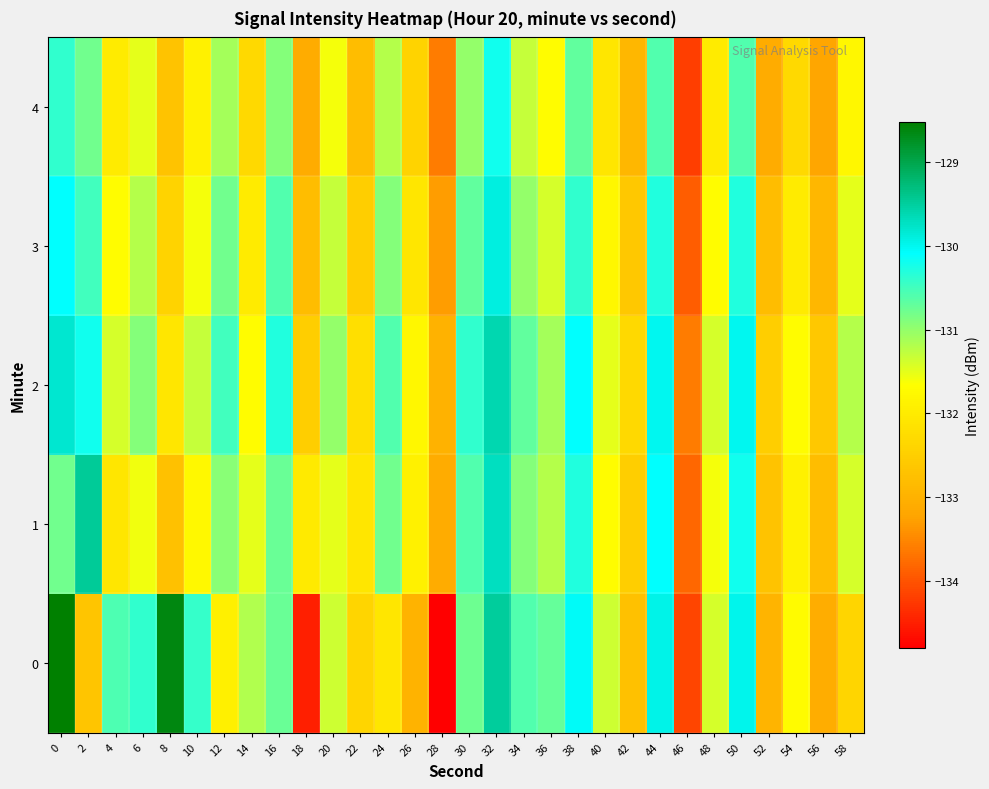

Reading left to right, list all the values displayed in this chart.

0: 0=-128.5	2=-132.7	4=-130.6	6=-130.4	8=-128.6	10=-130.4	12=-131.9	14=-131.2	16=-130.7	18=-134.5	20=-131.4	22=-132.4	24=-132.1	26=-133.0	28=-134.8	30=-130.8	32=-129.5	34=-130.6	36=-130.7	38=-130.1	40=-131.4	42=-132.7	44=-130.0	46=-134.1	48=-131.4	50=-130.0	52=-132.9	54=-131.7	56=-133.1	58=-132.4
1: 0=-130.8	2=-129.5	4=-132.1	6=-131.6	8=-132.7	10=-131.8	12=-130.9	14=-131.5	16=-130.7	18=-132.0	20=-131.5	22=-132.1	24=-130.8	26=-131.9	28=-133.1	30=-130.6	32=-129.7	34=-130.9	36=-131.2	38=-130.3	40=-131.7	42=-132.5	44=-130.1	46=-133.8	48=-131.6	50=-130.2	52=-132.7	54=-131.9	56=-132.8	58=-131.4
2: 0=-129.8	2=-130.2	4=-131.4	6=-130.9	8=-132.1	10=-131.3	12=-130.5	14=-131.7	16=-130.3	18=-132.5	20=-131.0	22=-132.2	24=-130.6	26=-131.8	28=-133.0	30=-130.4	32=-129.6	34=-130.7	36=-131.1	38=-130.1	40=-131.5	42=-132.3	44=-130.0	46=-133.6	48=-131.4	50=-130.0	52=-132.5	54=-131.7	56=-132.6	58=-131.2
3: 0=-130.1	2=-130.5	4=-131.7	6=-131.2	8=-132.4	10=-131.6	12=-130.8	14=-132.0	16=-130.6	18=-132.8	20=-131.3	22=-132.5	24=-130.9	26=-132.1	28=-133.3	30=-130.7	32=-129.9	34=-131.0	36=-131.4	38=-130.4	40=-131.8	42=-132.6	44=-130.3	46=-133.9	48=-131.7	50=-130.3	52=-132.8	54=-132.0	56=-132.9	58=-131.5
4: 0=-130.4	2=-130.8	4=-132.0	6=-131.5	8=-132.7	10=-131.9	12=-131.1	14=-132.3	16=-130.9	18=-133.1	20=-131.6	22=-132.8	24=-131.2	26=-132.4	28=-133.6	30=-131.0	32=-130.2	34=-131.3	36=-131.7	38=-130.7	40=-132.1	42=-132.9	44=-130.6	46=-134.2	48=-132.0	50=-130.6	52=-133.1	54=-132.3	56=-133.2	58=-131.8